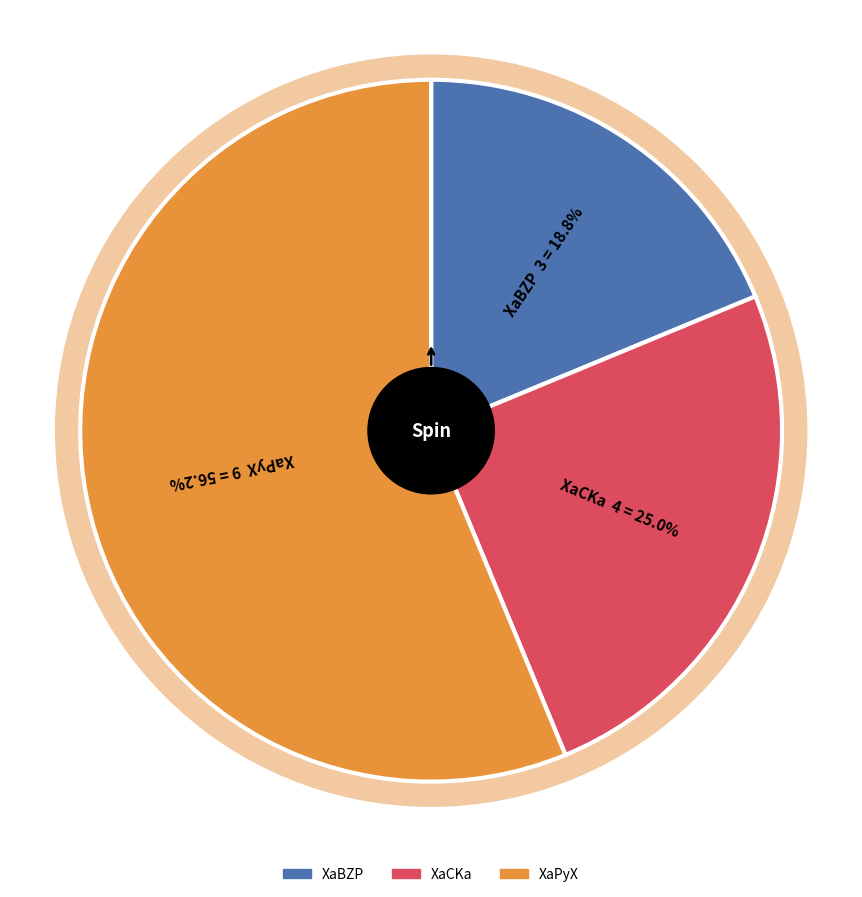

How many slices are in this pie chart?

3